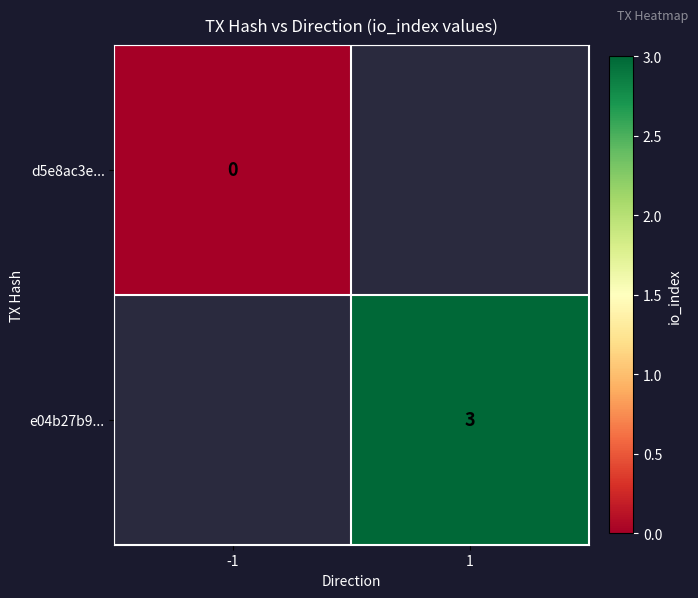

The e04b27b9... series shows 3 at 1. True or false?

True